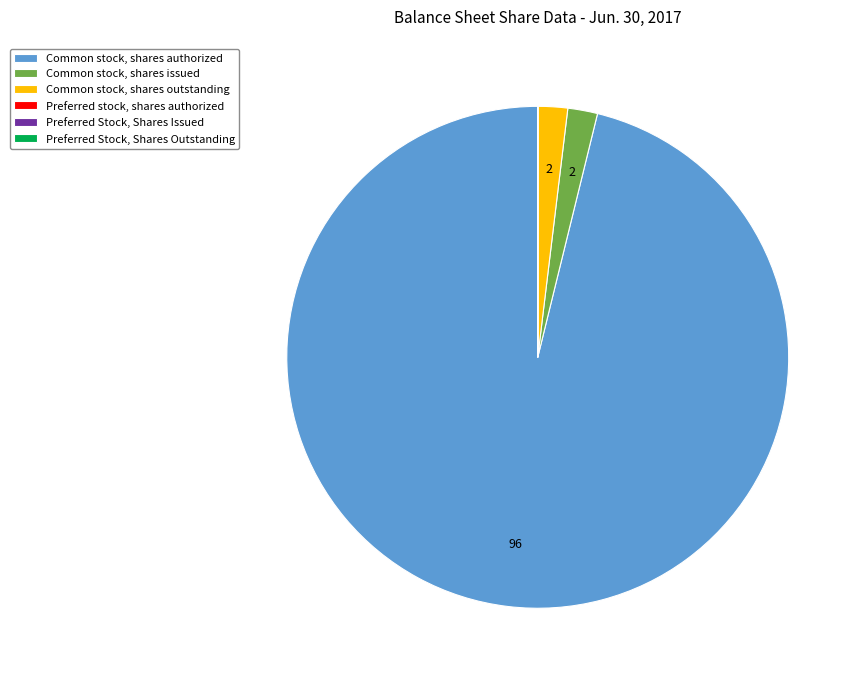

Is there a majority slice in this chart?

Yes